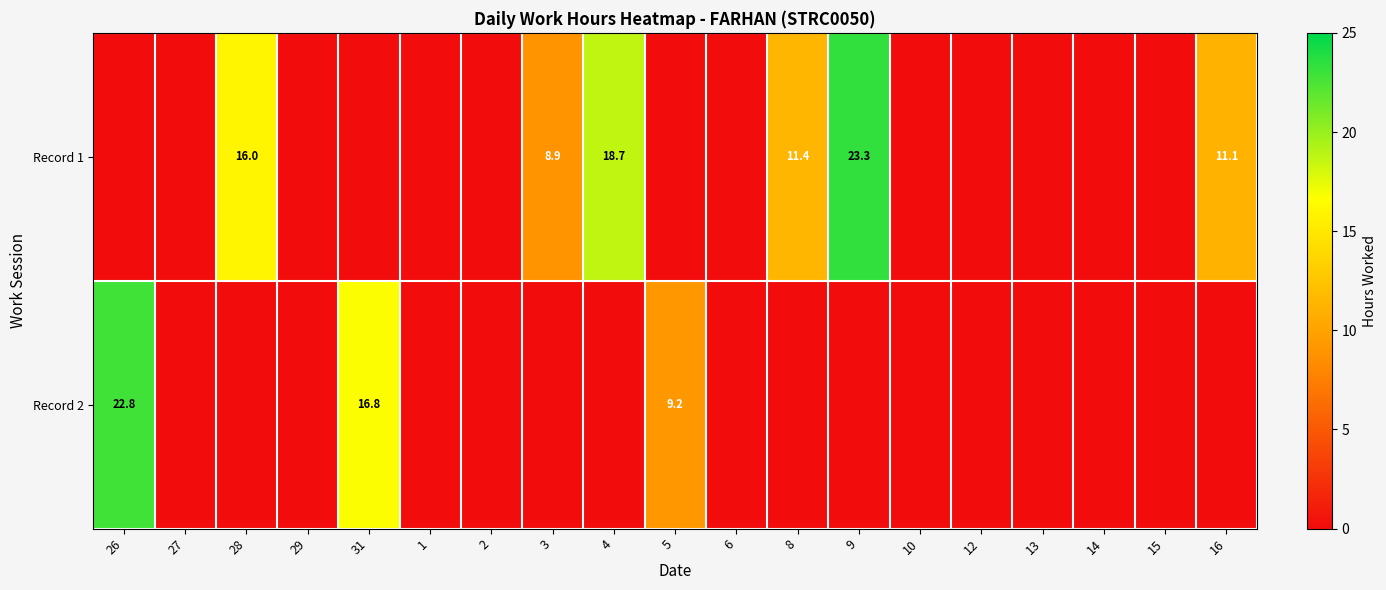

True or false: Record 1 has a value of 15.6 at 3.

False